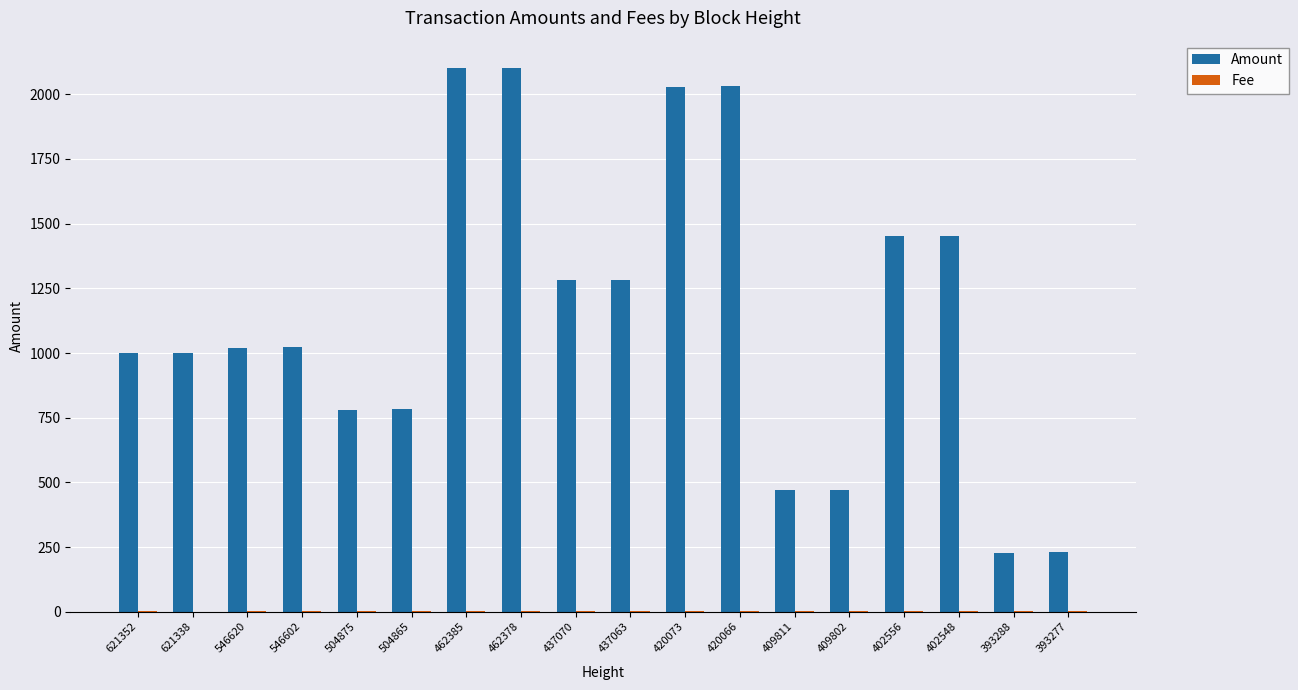

Which series has the largest range (max minus min)?

Amount